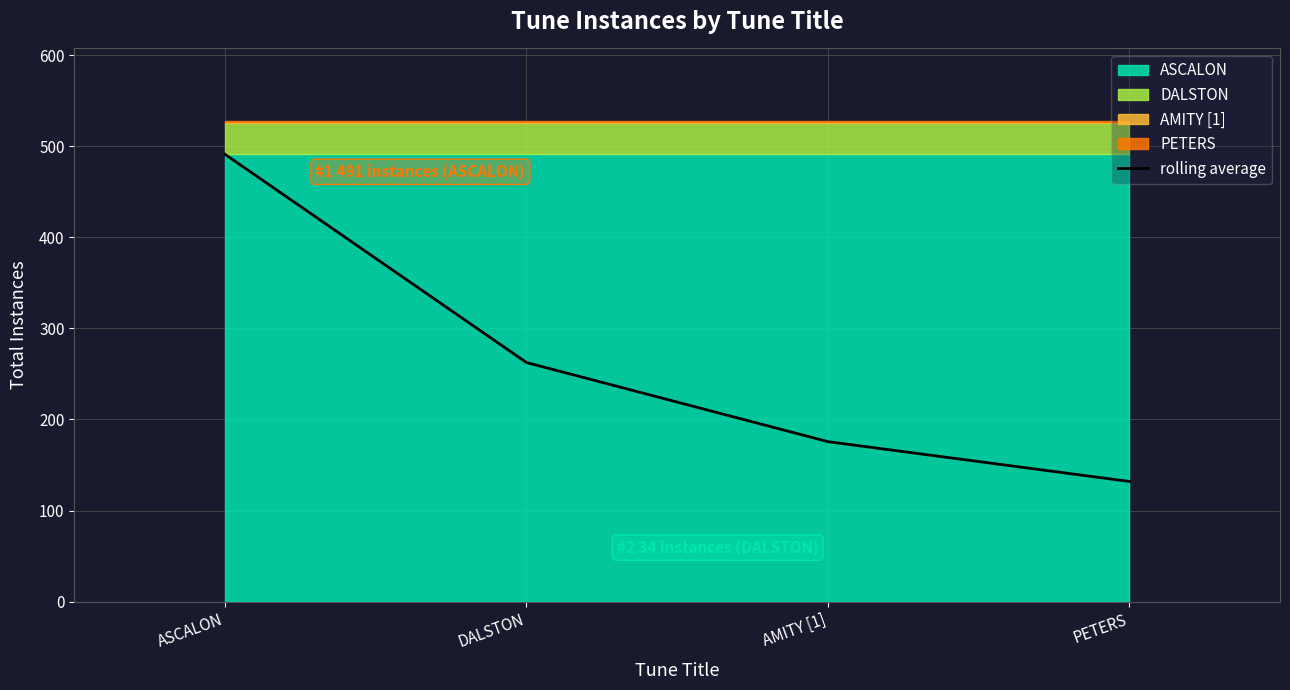

What is the sum of all values?

1061.2